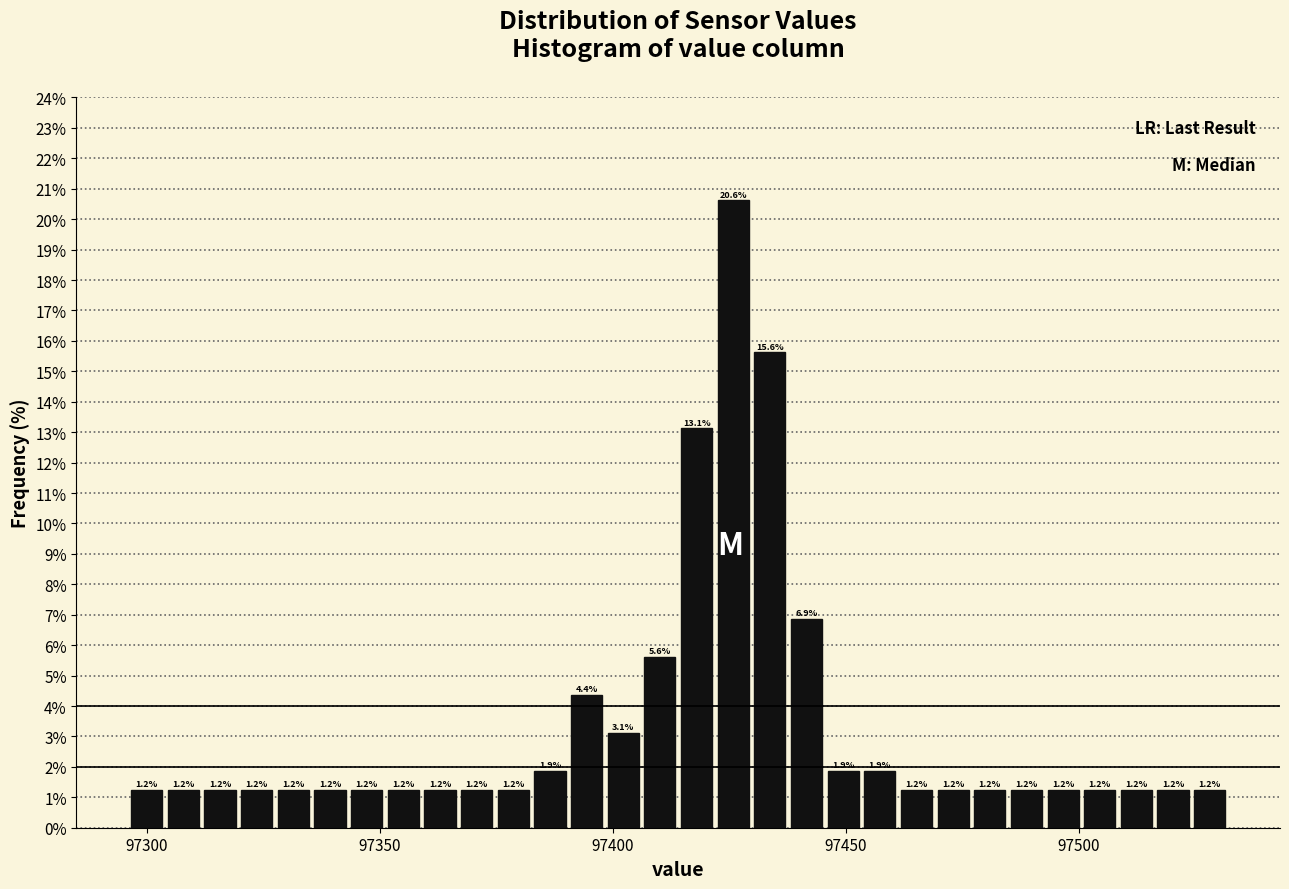

Read against the x-axis, roughly where is the centre of the tallest bar?

97425